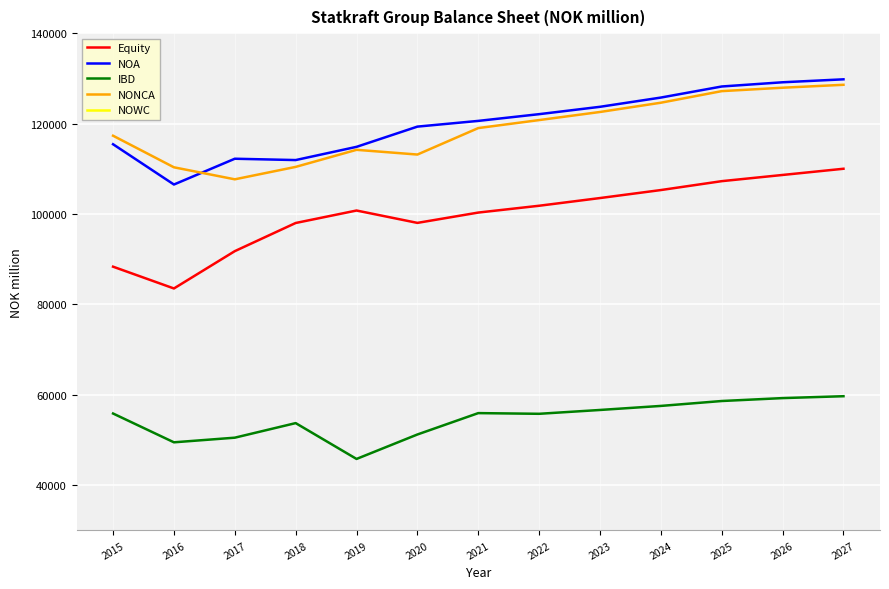

True or false: NOWC has a value of 1210.6 at 2027.

True